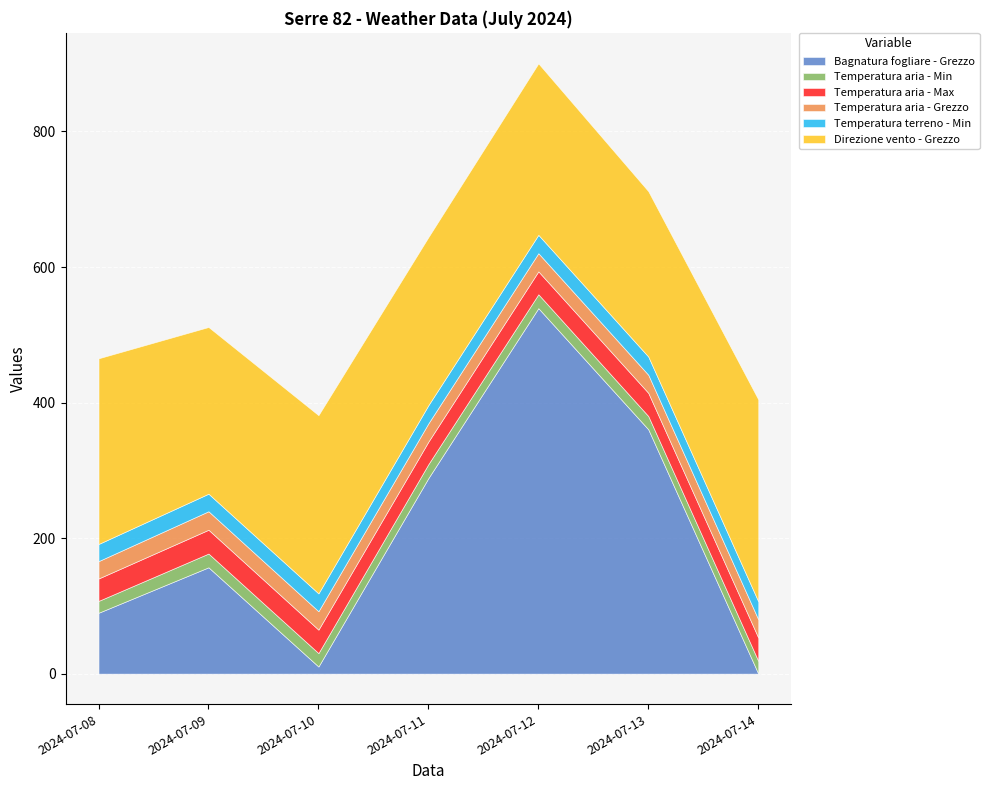

Which category has the lowest value in the Direzione vento - Grezzo series?

2024-07-13